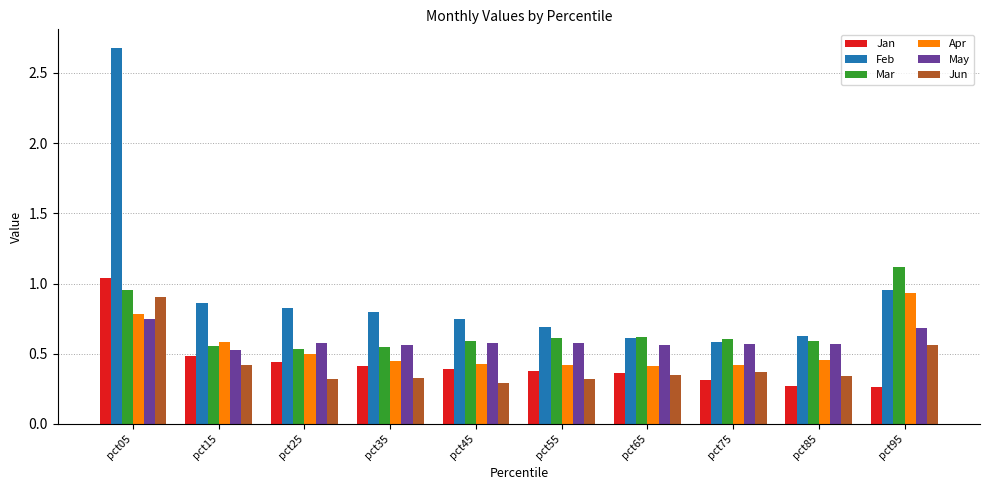

True or false: Feb has a value of 4.2 at pct05.

False